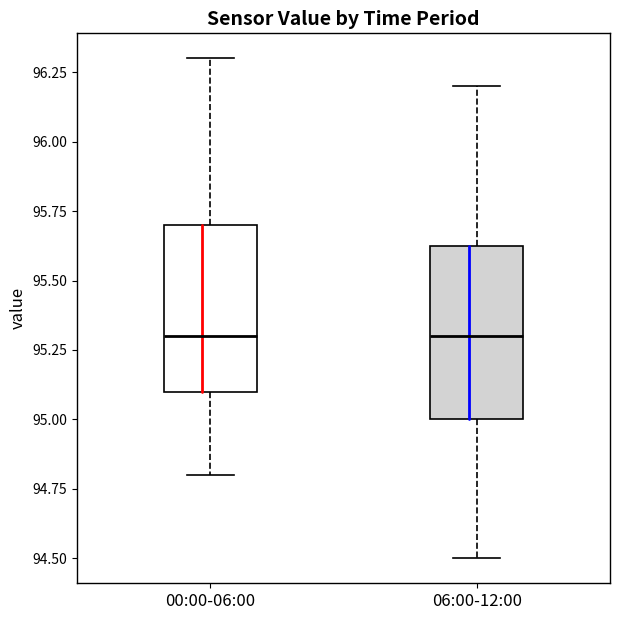

Where does the upper whisker of the box for 00:00-06:00 end on the y-axis? The values are not printed on the chart, so give them approximately, as read against the axis.

96.30